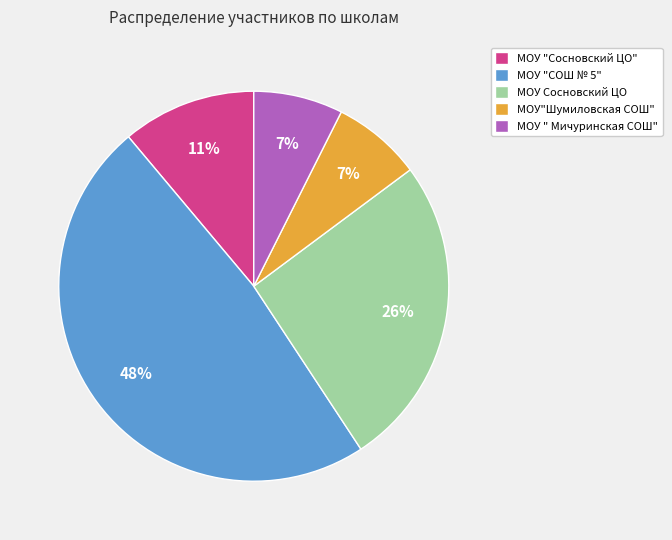

Which category has the biggest portion of the pie?

МОУ "СОШ № 5"